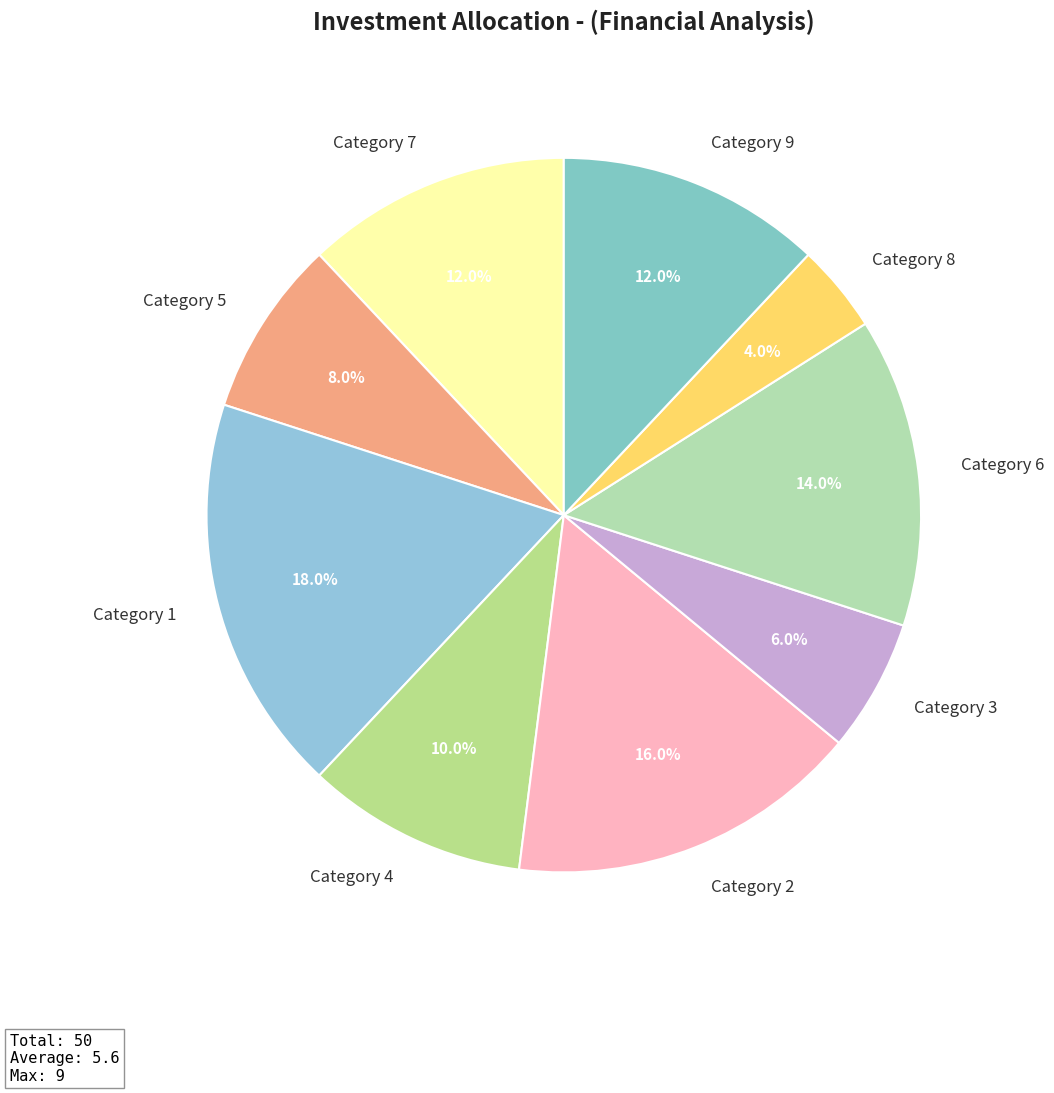

Which has a higher value, Category 9 or Category 3?

Category 9